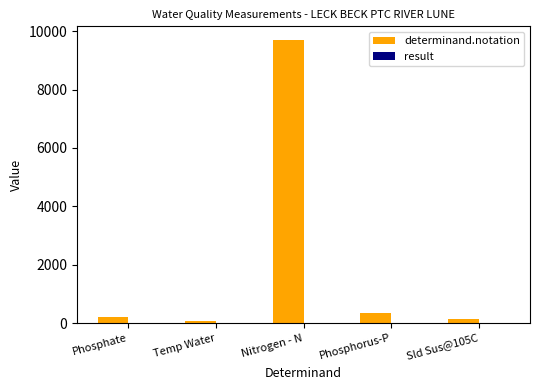

Count the number of categories in the chart.

5